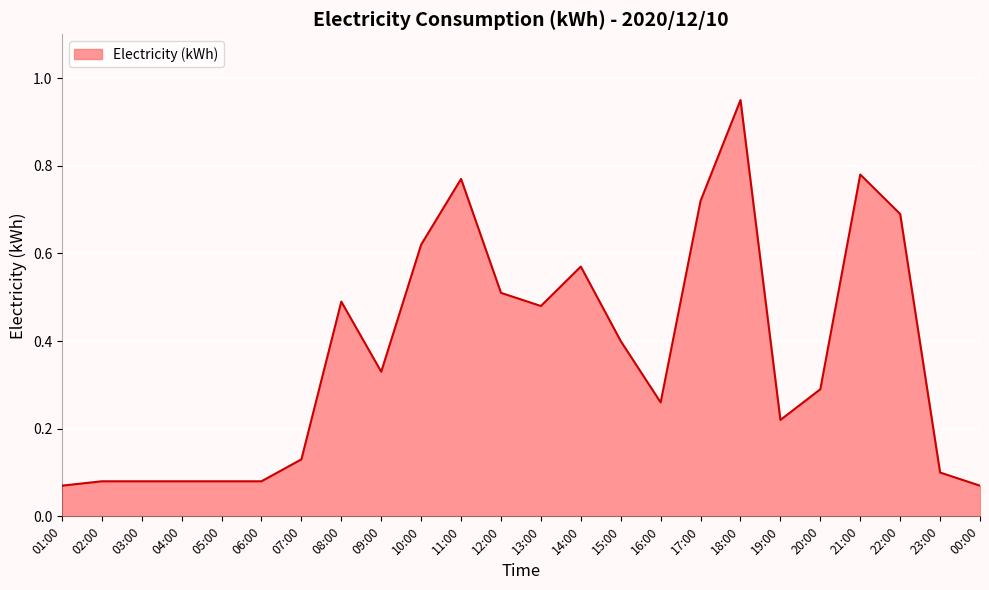

What position from the right is 16:00?

9